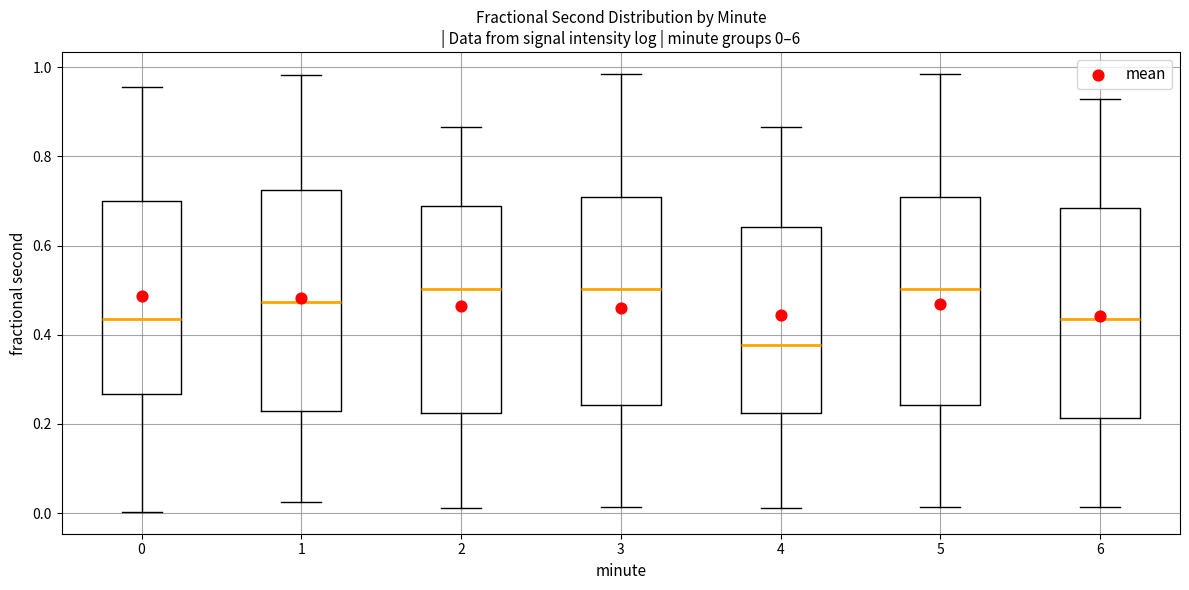

Which box has the lowest median line?

4